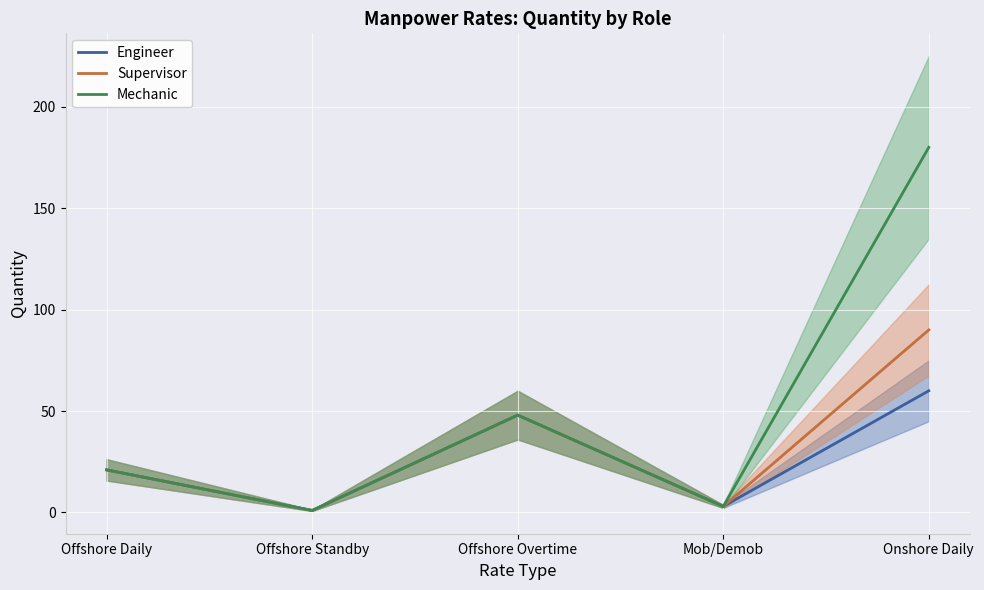

Which series has the largest total across all categories?

Mechanic